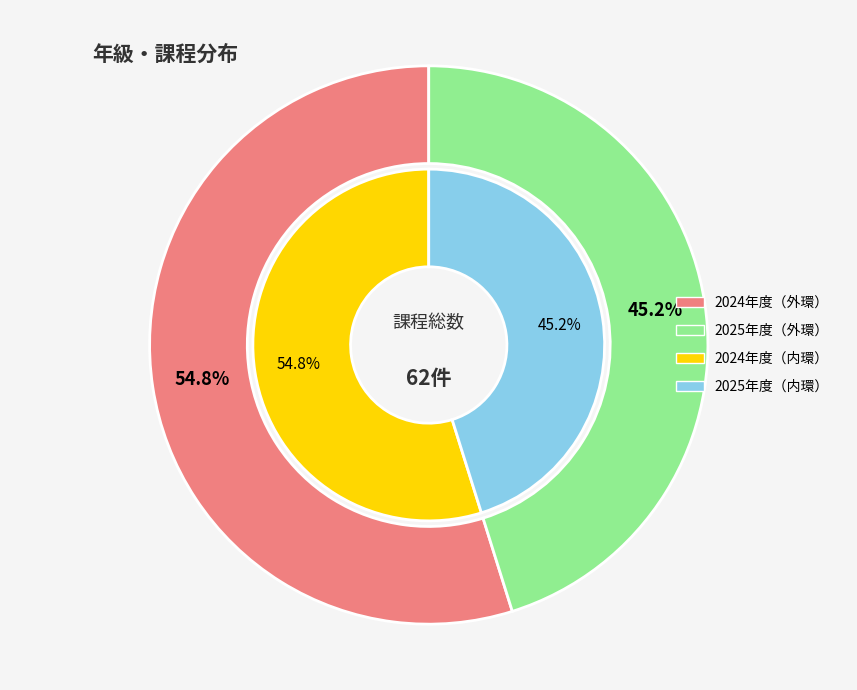

The 2025 slice represents 52% of the pie. True or false?

False